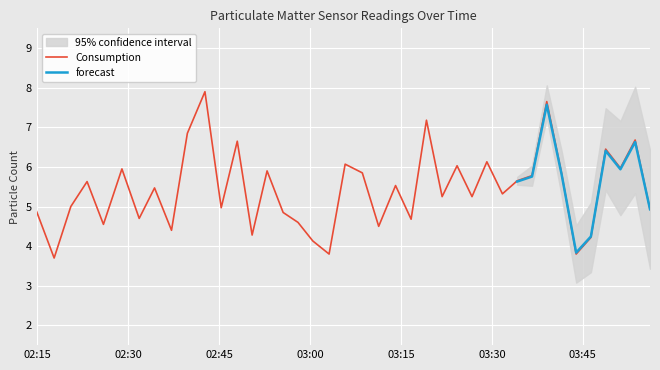

Does the chart display data point markers on the line(s)?

No